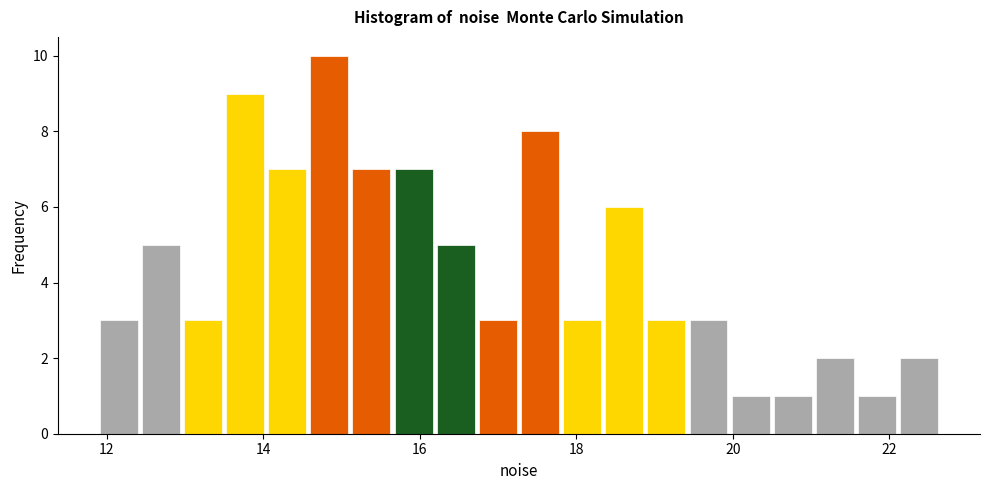

Read against the x-axis, roughly where is the centre of the tallest bar?

14.8